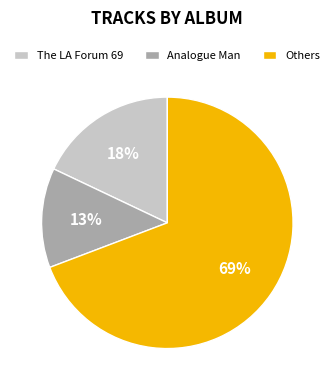

Does any single category account for the majority?

Yes